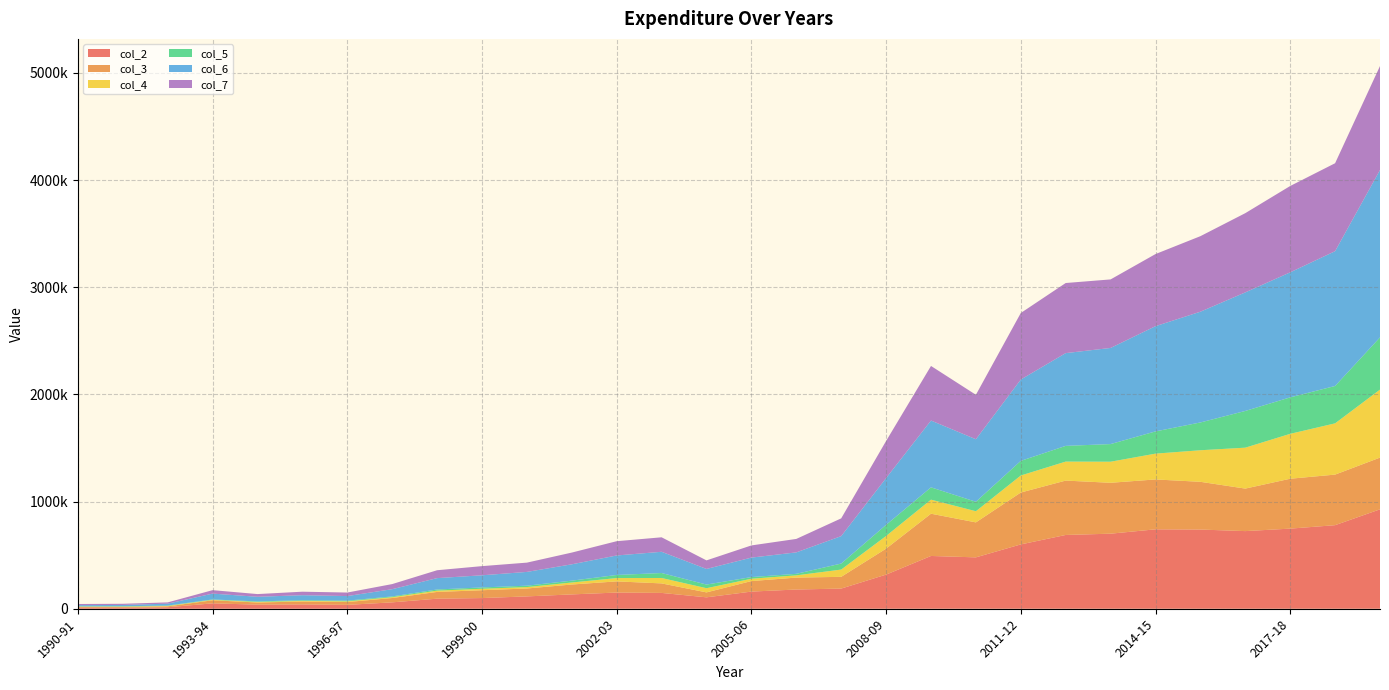

Reading left to right, extract all data points from this chart.

col_2: 8989	8919	13885	50388	38108	40509	36152	59637	93953	99630	115183	133801	151126	147636	106501	160018	179373	188205	318550	492497	479482	600382	688471	700456	741201	739033	724526	747685	779896	927670
col_3: 8001	7501	8461	28526	20074	26790	26356	40494	62903	73077	73787	92302	104118	88816	46050	98237	111275	109504	242317	394358	326399	484319	507473	474976	465449	445466	396690	465569	471948	482746
col_4: 2569	3364	3805	4145	5123	6274	6536	7749	12114	13706	13300	18707	30853	50521	39101	21729	20825	67779	118138	131122	104039	158632	177279	196663	240842	294560	381979	419100	478323	634521
col_5: 2569	3364	3471	3638	5123	5931	6536	7193	10700	12405	12880	17261	29064	46376	33978	15455	14274	56224	103766	114883	88398	136643	146651	164585	207458	259369	342651	340281	348643	487454
col_6: 11558	12283	17690	54533	43231	46783	42688	67386	106067	113336	128483	152508	181979	198157	145602	181747	200198	255984	436688	623619	583521	759014	865750	897119	982043	1033593	1106505	1166785	1258219	1562191
col_7: 10570	10865	11932	32164	25197	32721	32892	47687	73603	85482	86667	109563	133182	135192	80028	113692	125549	165728	346083	509241	414797	620962	654124	639561	672907	704835	739341	805850	820591	970200